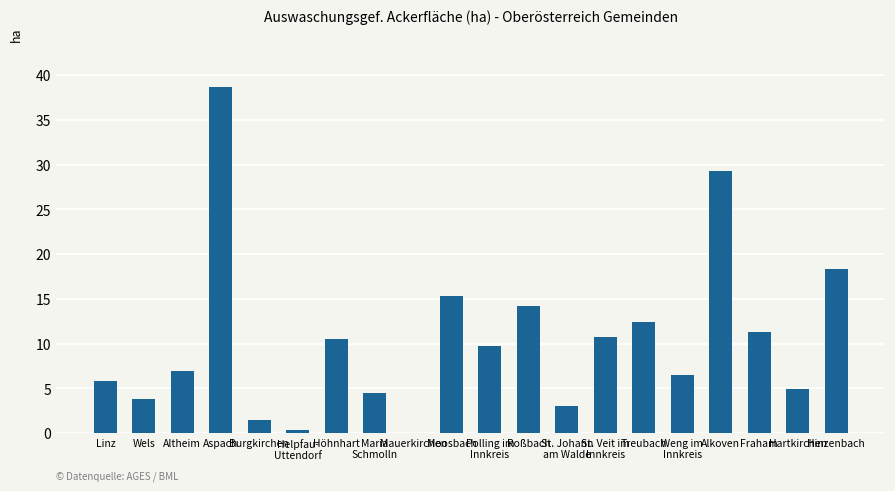

True or false: the data shows 4.4 at Weng im
Innkreis.

False